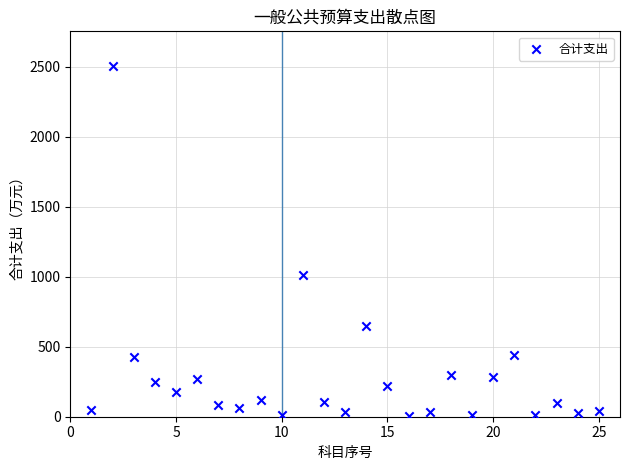

What Y value in the scatter plot is closest to 1253?

1013.6